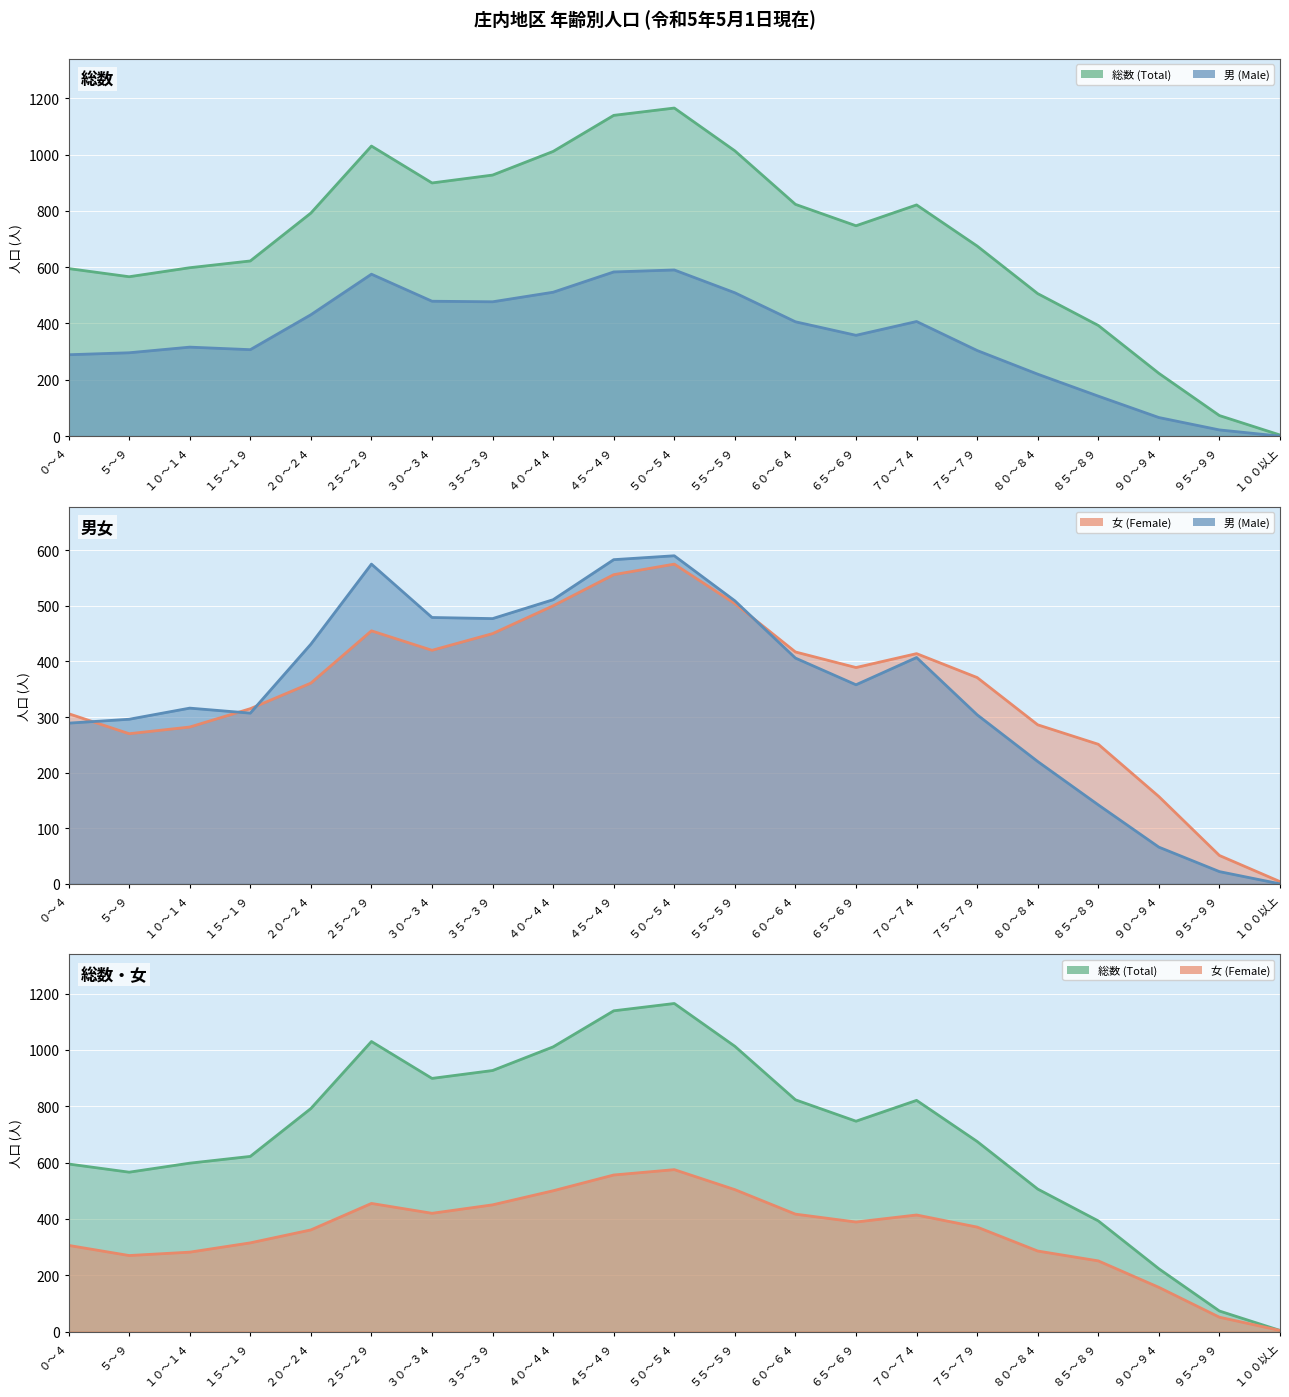

True or false: 総数 (Total) has more than 1 points higher than both neighbors.

True